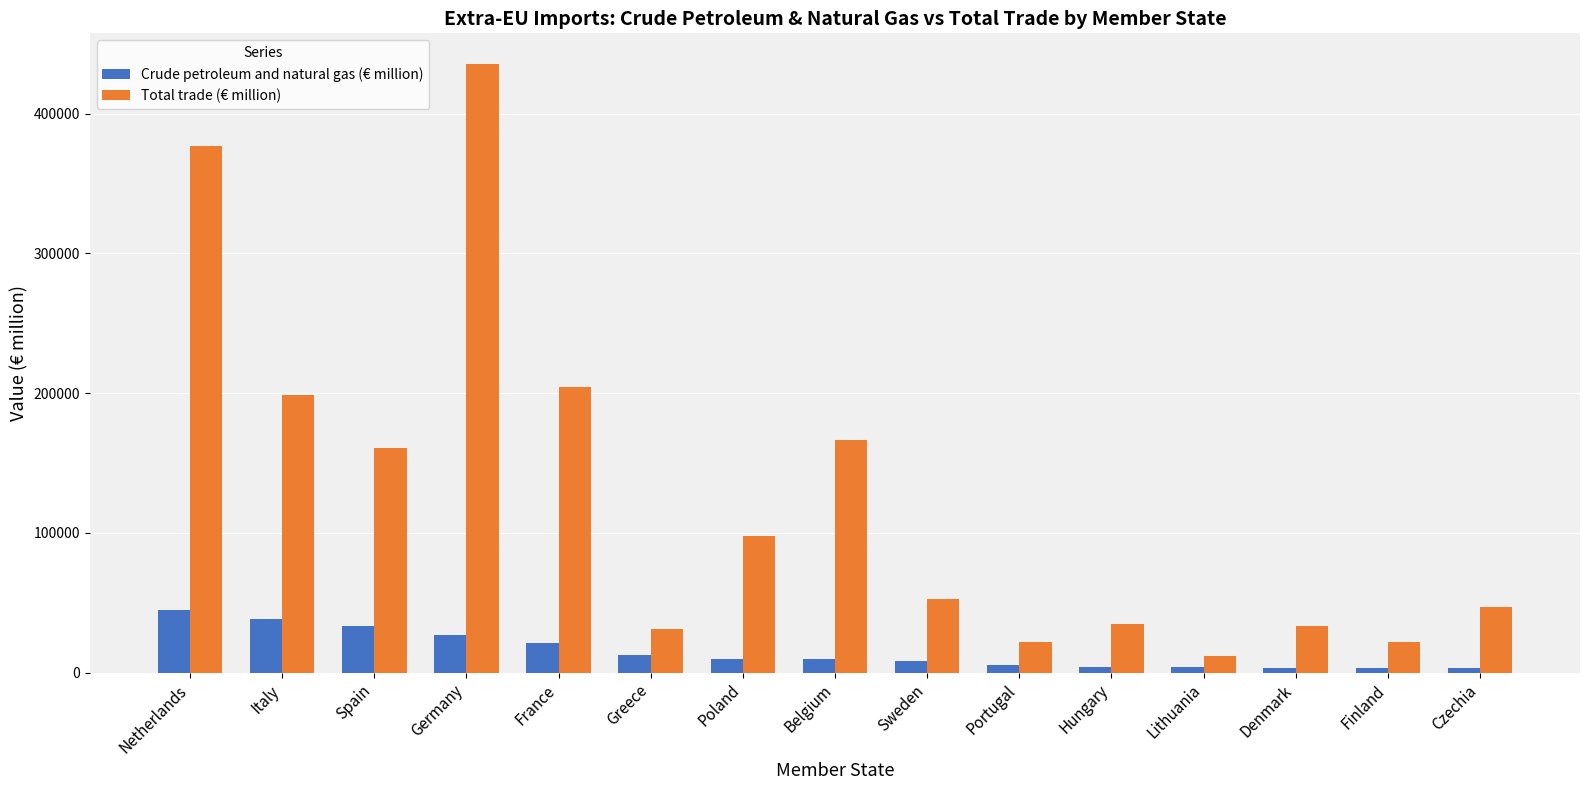

What is the label of the 8th bar from the right?

Belgium